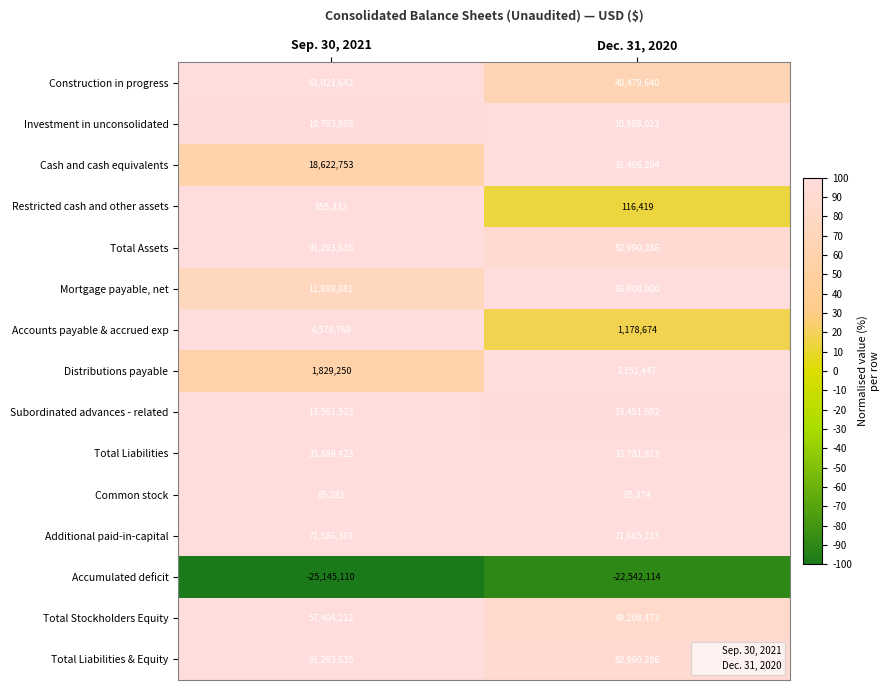

Reading left to right, what are all the values shown in this chart?

Construction in progress: 61021642	40479640
Investment in unconsolidated: 10793908	10988023
Cash and cash equivalents: 18622753	31406204
Restricted cash and other assets: 855332	116419
Total Assets: 91293635	82990286
Mortgage payable, net: 11889881	16000000
Accounts payable & accrued exp: 6578769	1178674
Distributions payable: 1829250	3151447
Subordinated advances - related: 13591523	13451692
Total Liabilities: 33889423	33781813
Common stock: 85281	85374
Additional paid-in-capital: 71586391	71665213
Accumulated deficit: -25145110	-22542114
Total Stockholders Equity: 57404212	49208473
Total Liabilities & Equity: 91293635	82990286